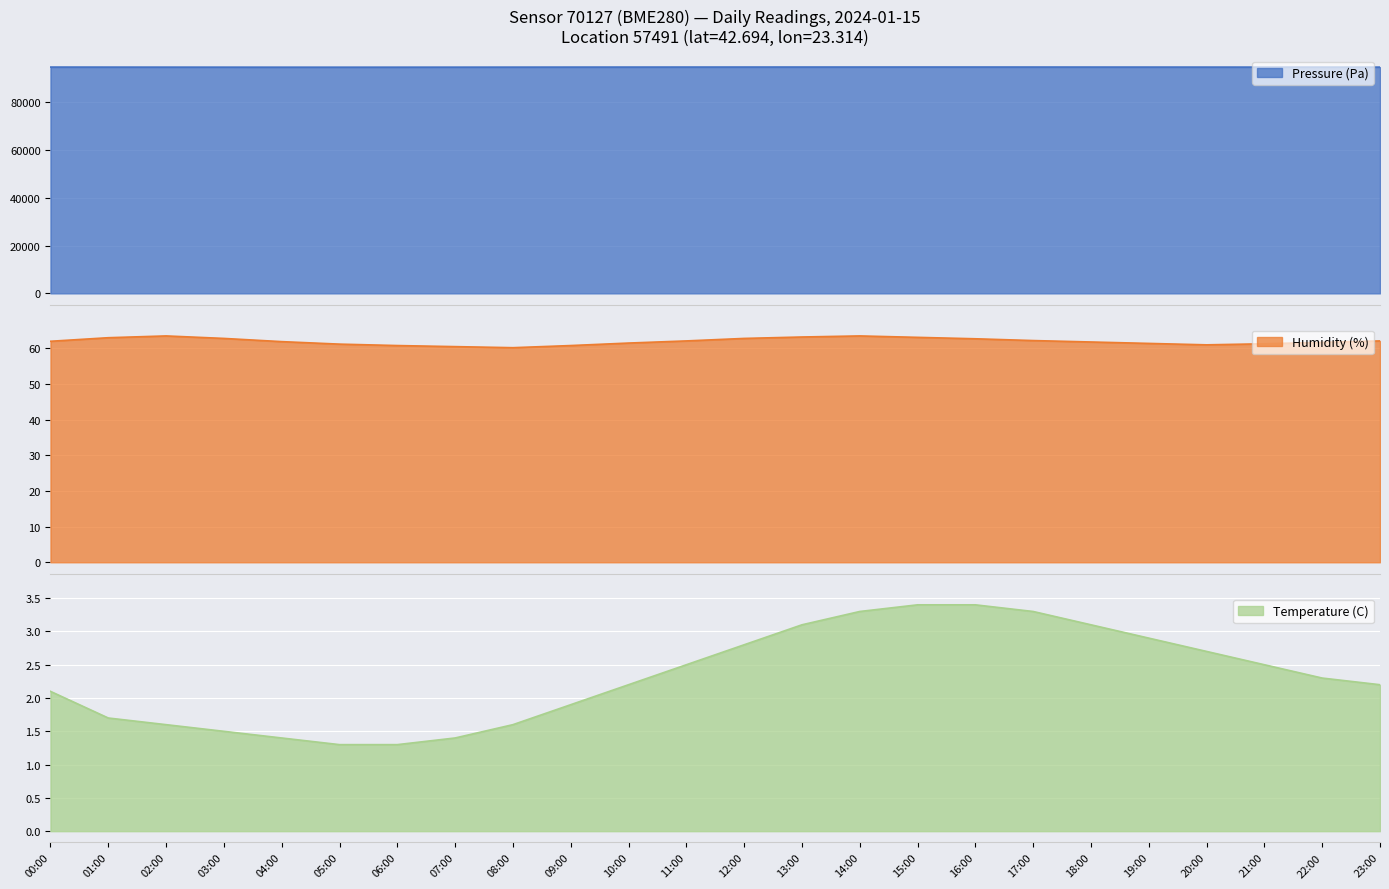

Reading left to right, list all the values displayed in this chart.

Pressure (Pa): 00:00=94558.0	01:00=94543.0	02:00=94531.0	03:00=94521.0	04:00=94512.0	05:00=94508.0	06:00=94515.0	07:00=94523.0	08:00=94534.0	09:00=94547.0	10:00=94556.0	11:00=94562.0	12:00=94568.0	13:00=94571.0	14:00=94574.0	15:00=94578.0	16:00=94575.0	17:00=94569.0	18:00=94561.0	19:00=94553.0	20:00=94547.0	21:00=94543.0	22:00=94540.0	23:00=94538.0
Humidity (%): 00:00=62.0	01:00=63.0	02:00=63.5	03:00=62.8	04:00=61.9	05:00=61.2	06:00=60.8	07:00=60.5	08:00=60.2	09:00=60.8	10:00=61.5	11:00=62.1	12:00=62.8	13:00=63.2	14:00=63.5	15:00=63.1	16:00=62.7	17:00=62.2	18:00=61.8	19:00=61.4	20:00=61.0	21:00=61.3	22:00=61.7	23:00=62.1
Temperature (C): 00:00=2.1	01:00=1.7	02:00=1.6	03:00=1.5	04:00=1.4	05:00=1.3	06:00=1.3	07:00=1.4	08:00=1.6	09:00=1.9	10:00=2.2	11:00=2.5	12:00=2.8	13:00=3.1	14:00=3.3	15:00=3.4	16:00=3.4	17:00=3.3	18:00=3.1	19:00=2.9	20:00=2.7	21:00=2.5	22:00=2.3	23:00=2.2